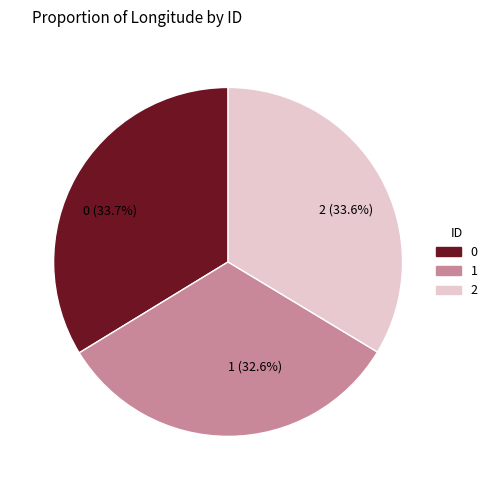

Is there any slice that represents more than half of the pie?

No